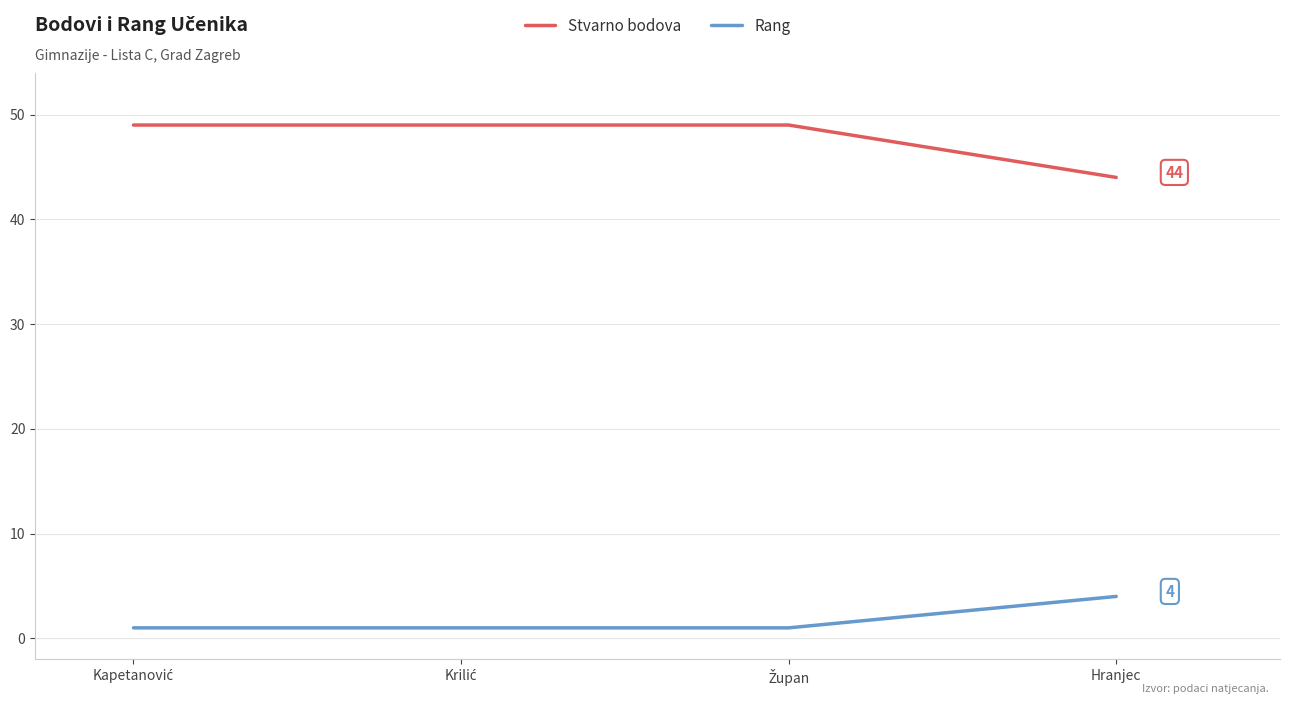

What is the maximum value for Rang?

4